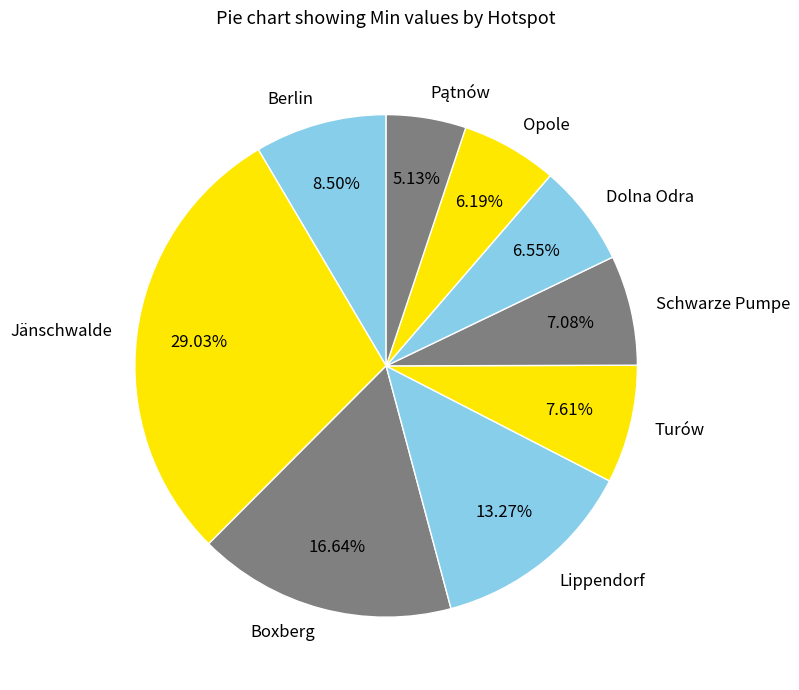

Which category has the biggest portion of the pie?

Jänschwalde